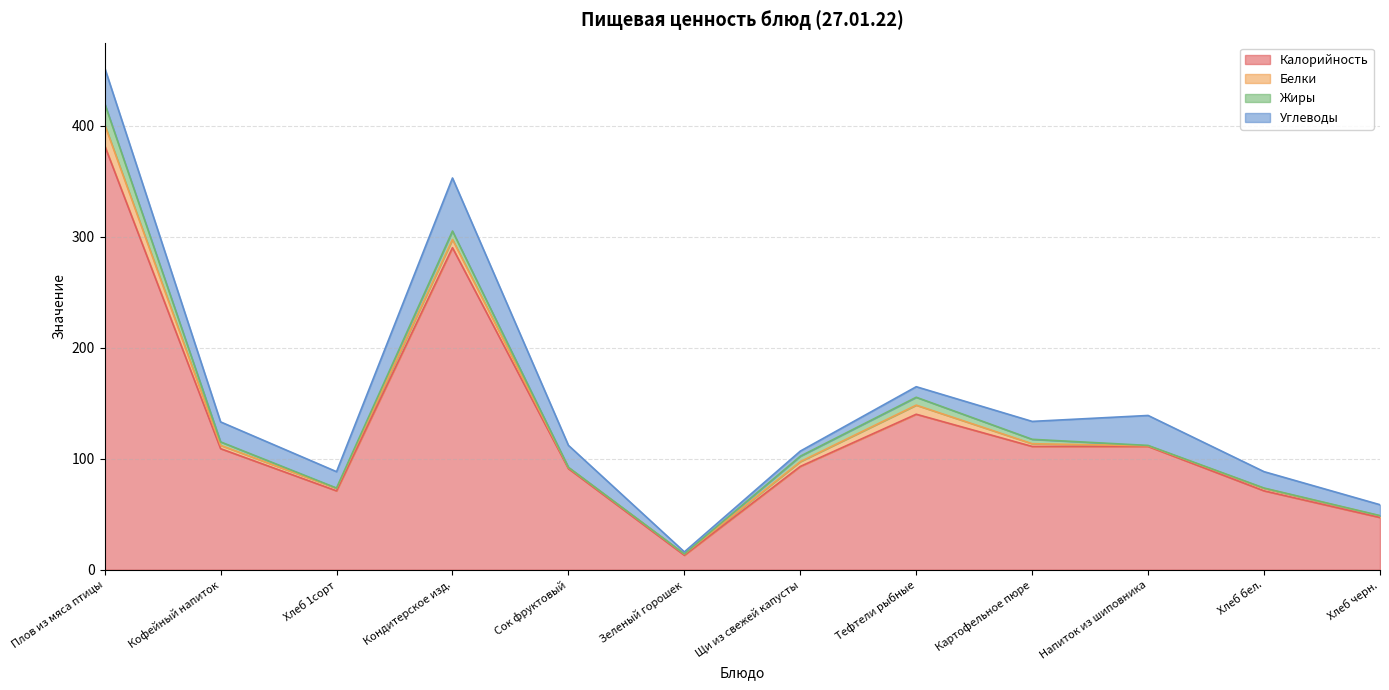

How many values in the Углеводы series exceed 16?

6